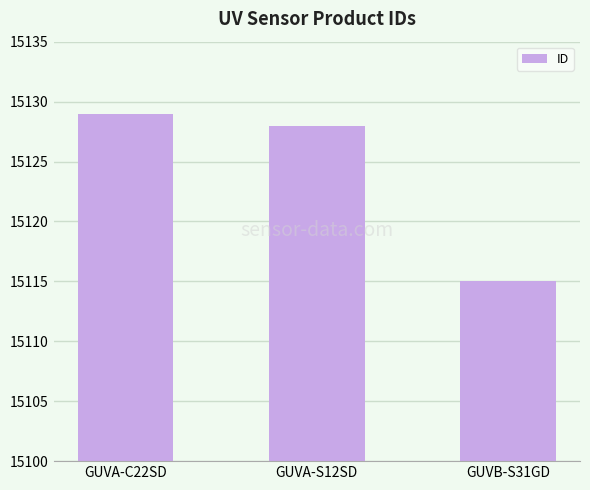

Rank the categories by value from highest to lowest.

GUVA-C22SD, GUVA-S12SD, GUVB-S31GD